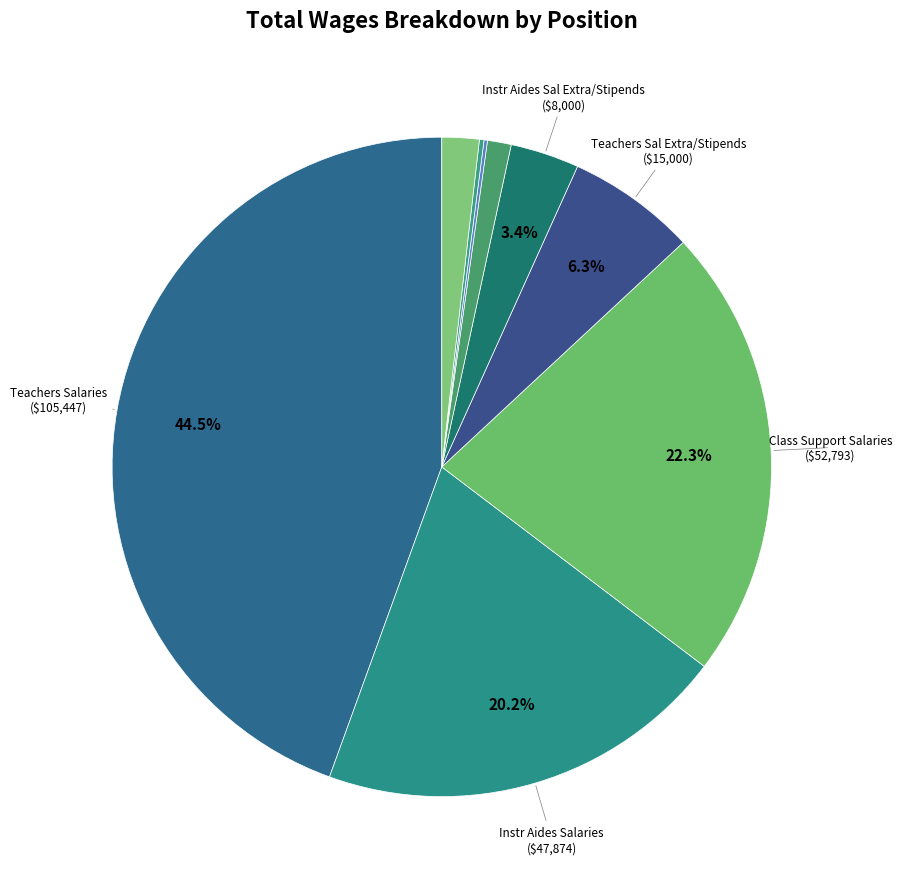

Does any single category account for the majority?

No